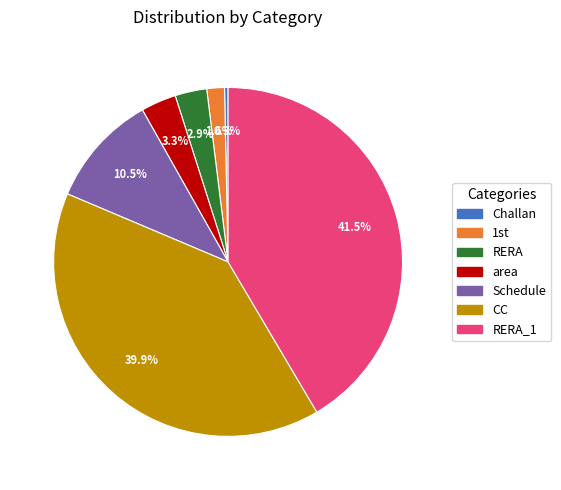

Does Schedule represent more than half of the total?

No